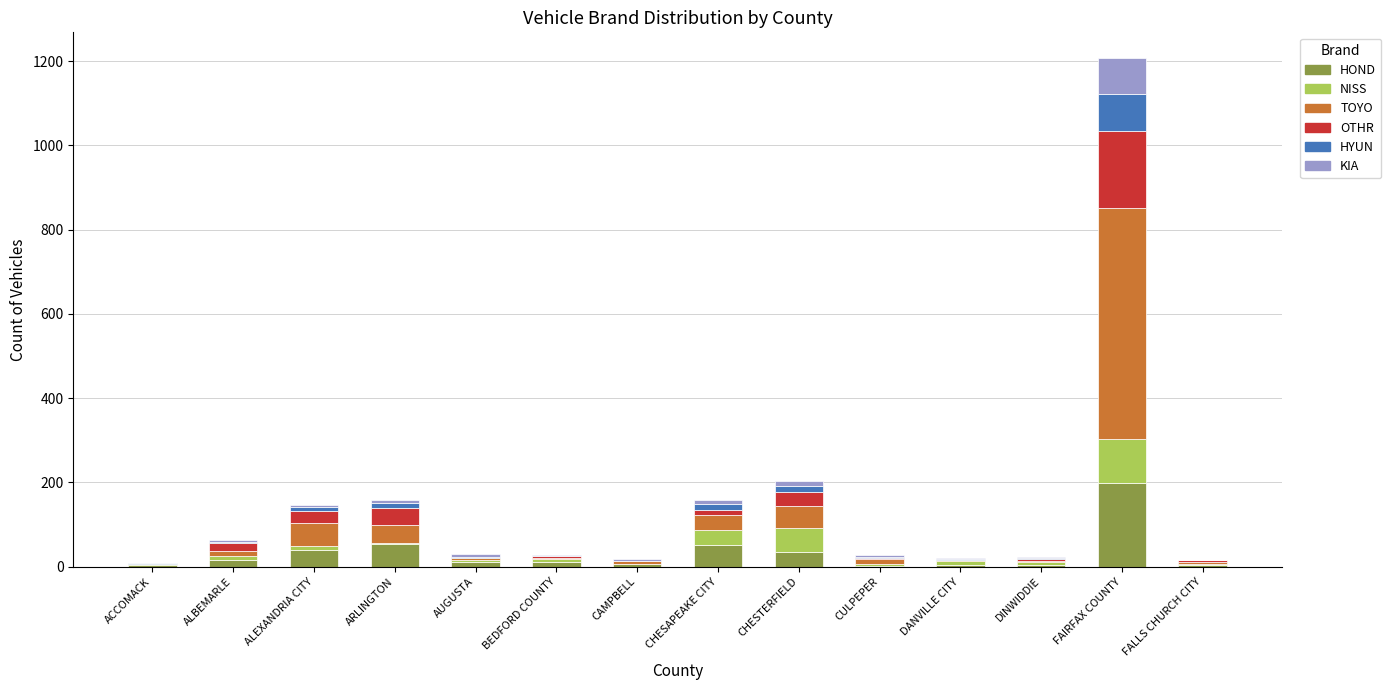

At which category is the sum across all series the highest?

FAIRFAX COUNTY